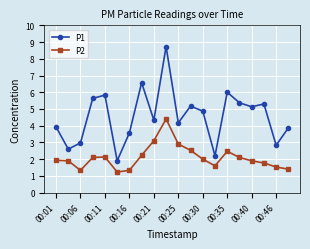

What is the average value of the P1 series?

4.5